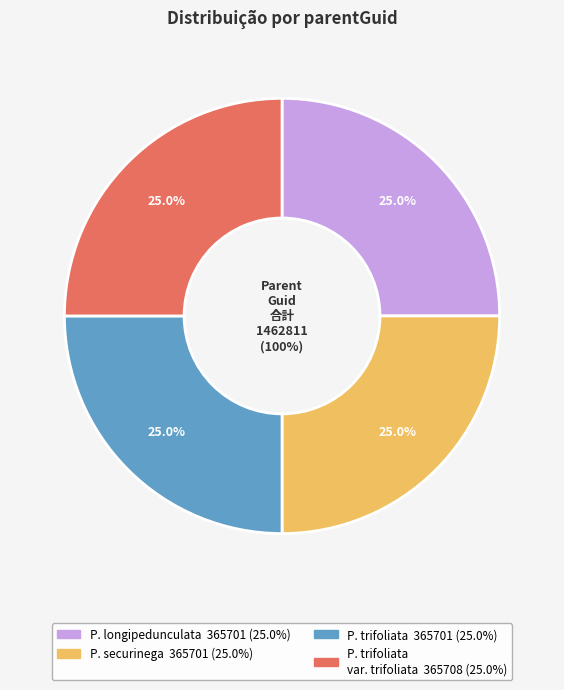

Approximately how many times larger is the value at Piranhea trifoliata compared to Piranhea trifoliata var. trifoliata?

1.0